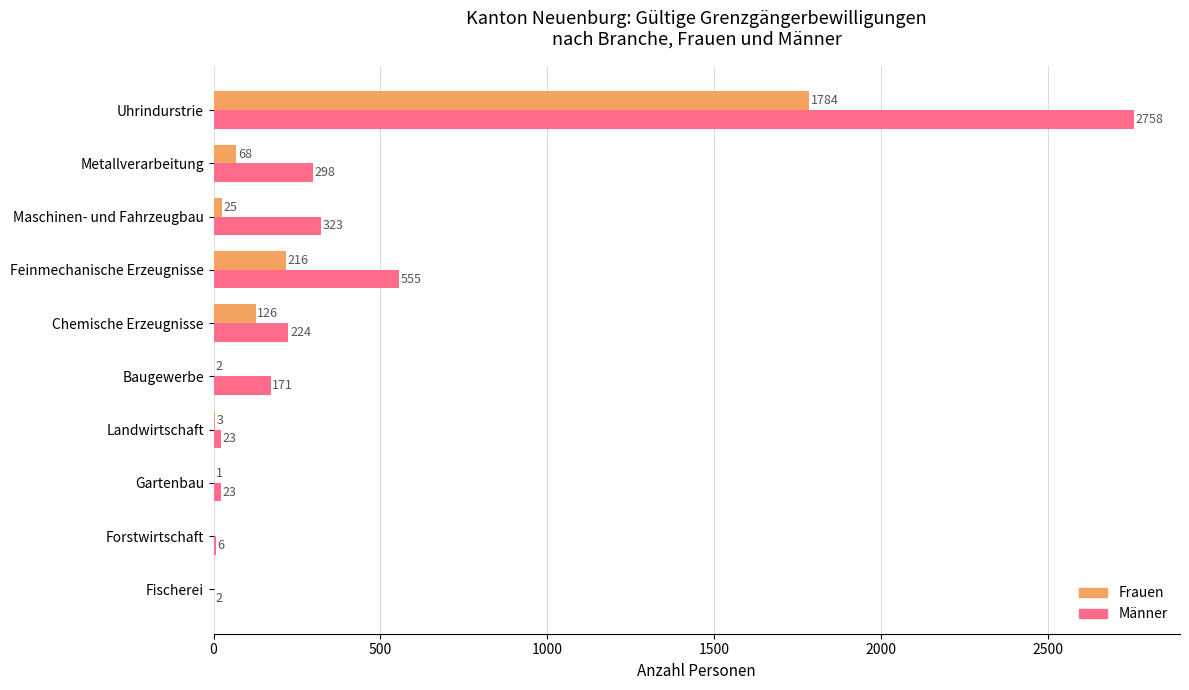

What is the sum of all Männer values?

4383